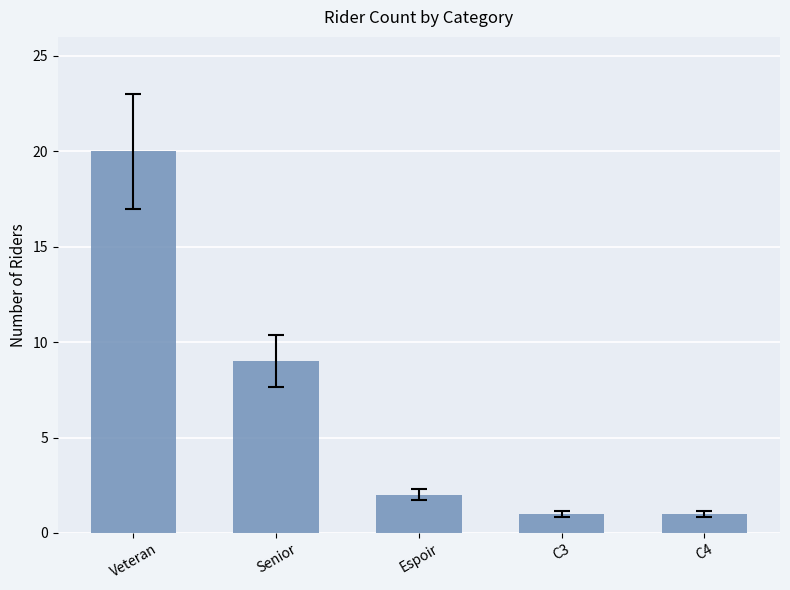

What is the value of the 3rd bar from the left?

2